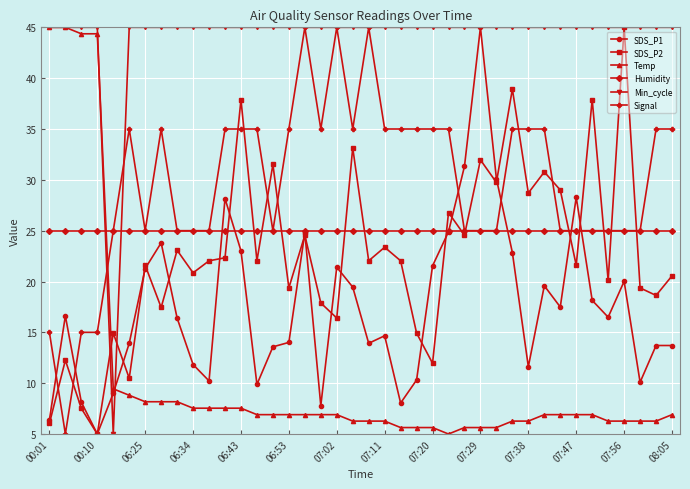

Which series has the largest total across all categories?

Min_cycle